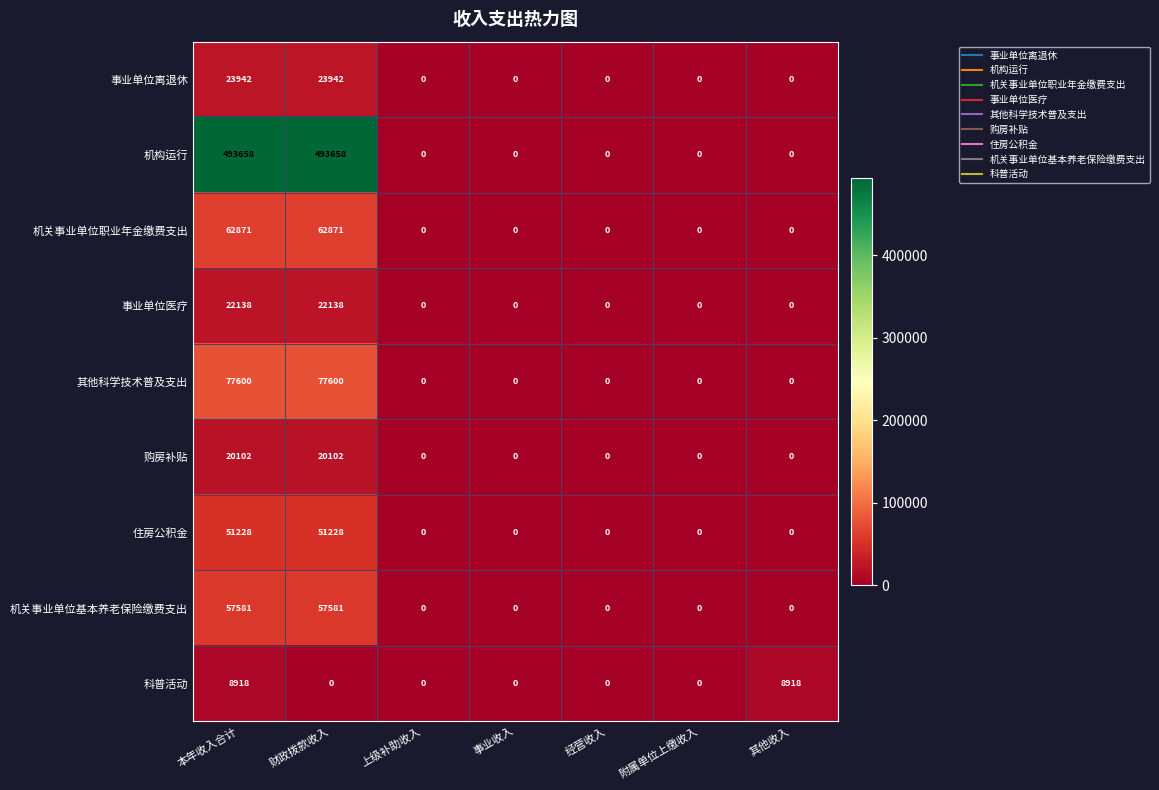

Which series has the largest total across all categories?

机构运行